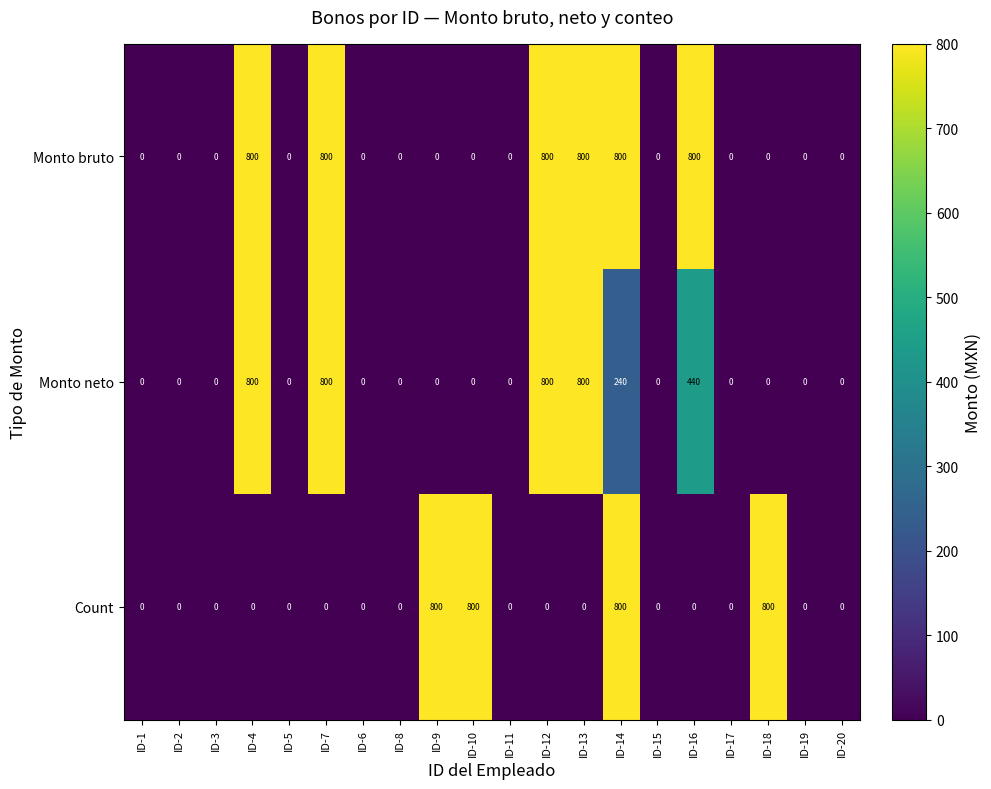

At which category is the sum across all series the highest?

ID-14